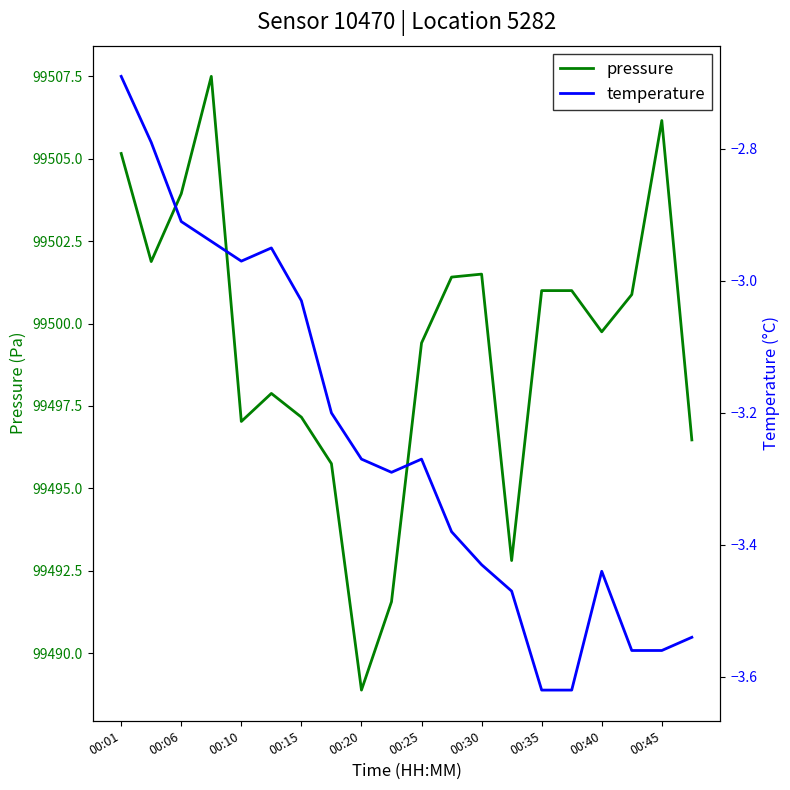

What is the maximum value shown in the chart?

99507.5